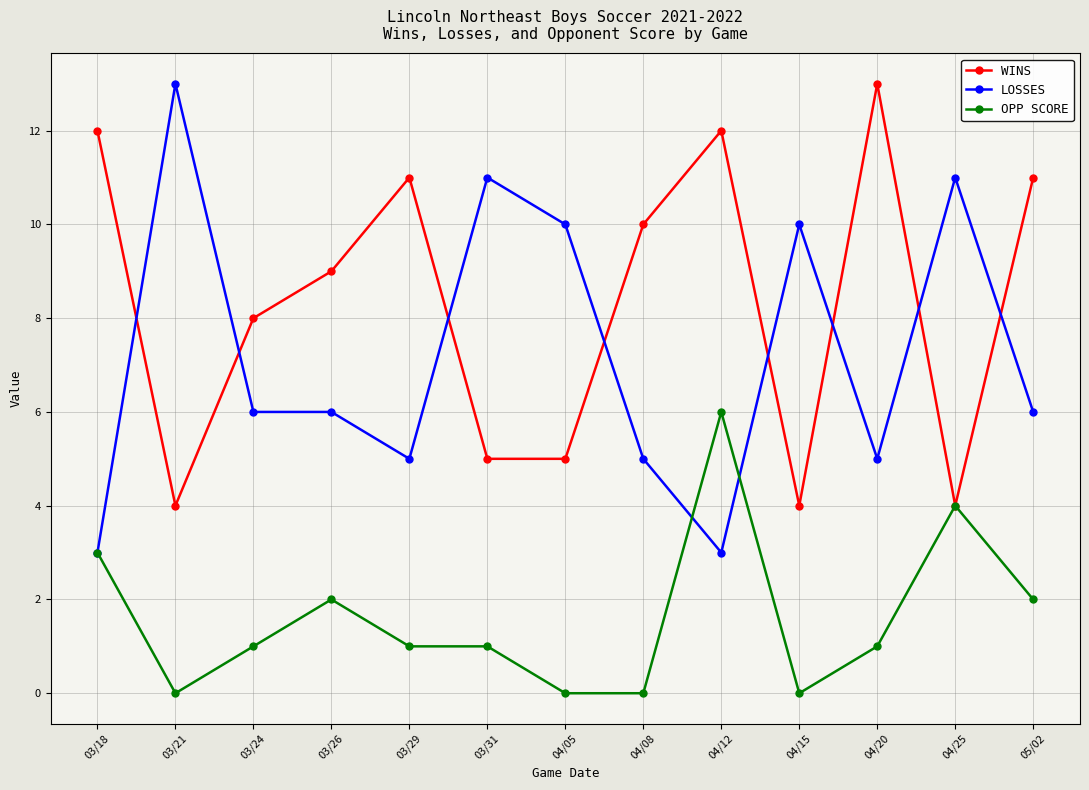

What is the difference between the highest and lowest values at 03/29?

10